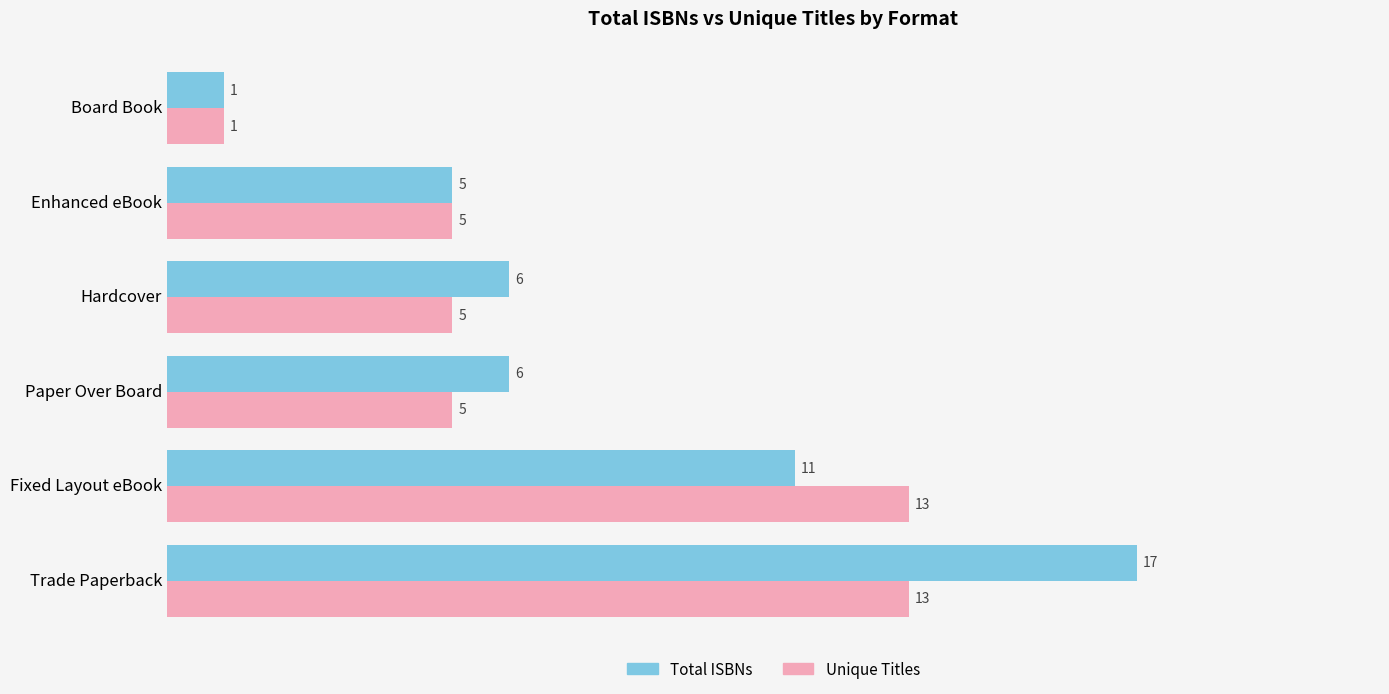

Which series has the widest spread of values?

Total ISBNs